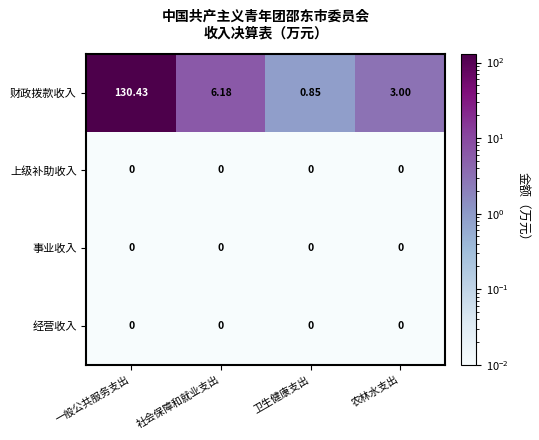

Which series has the largest total across all categories?

财政拨款收入